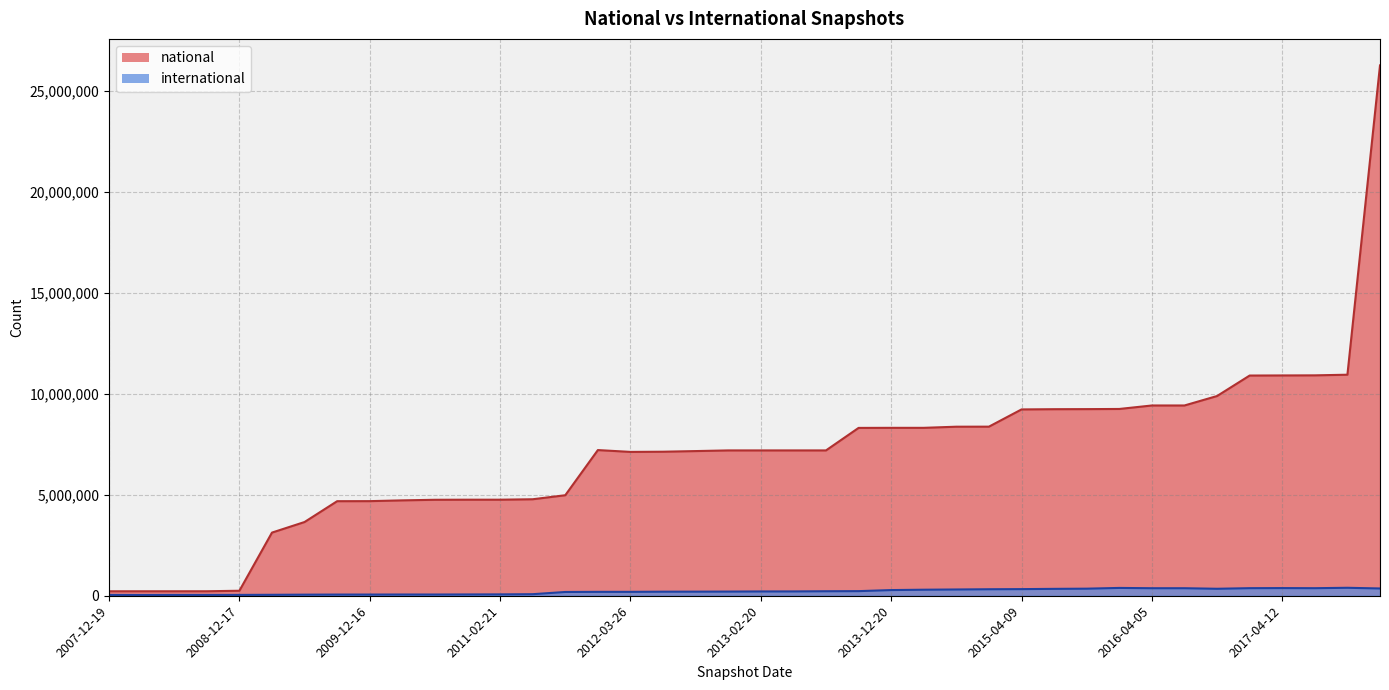

In international, how many points are higher than both neighbors (excluding endpoints)?

4